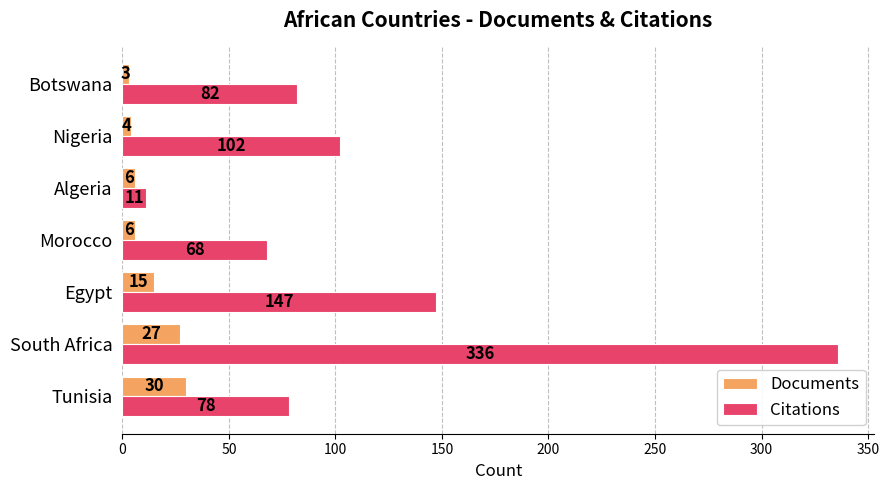

What is the sum of the Documents values at Botswana and Morocco?

9